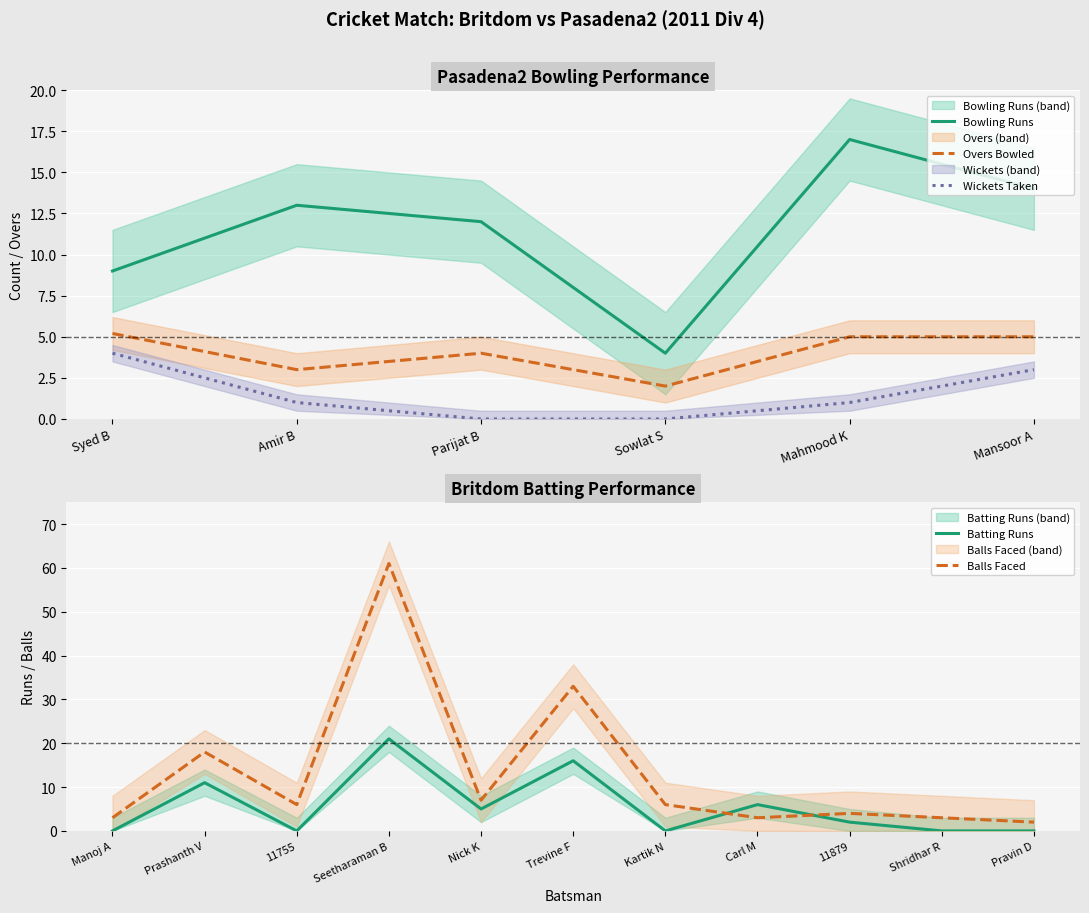

True or false: Balls Faced has a value of 2 at Pravin D.

True